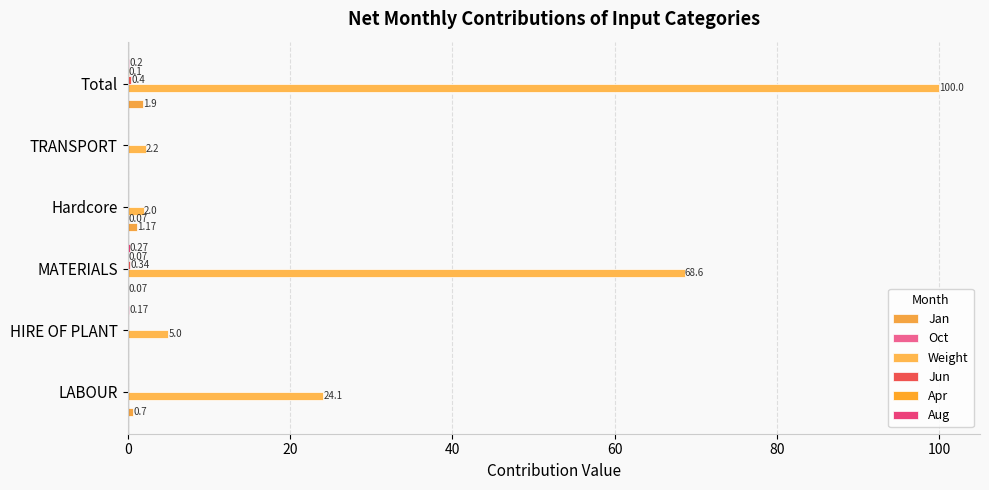

What is the maximum value shown in the chart?

100.0